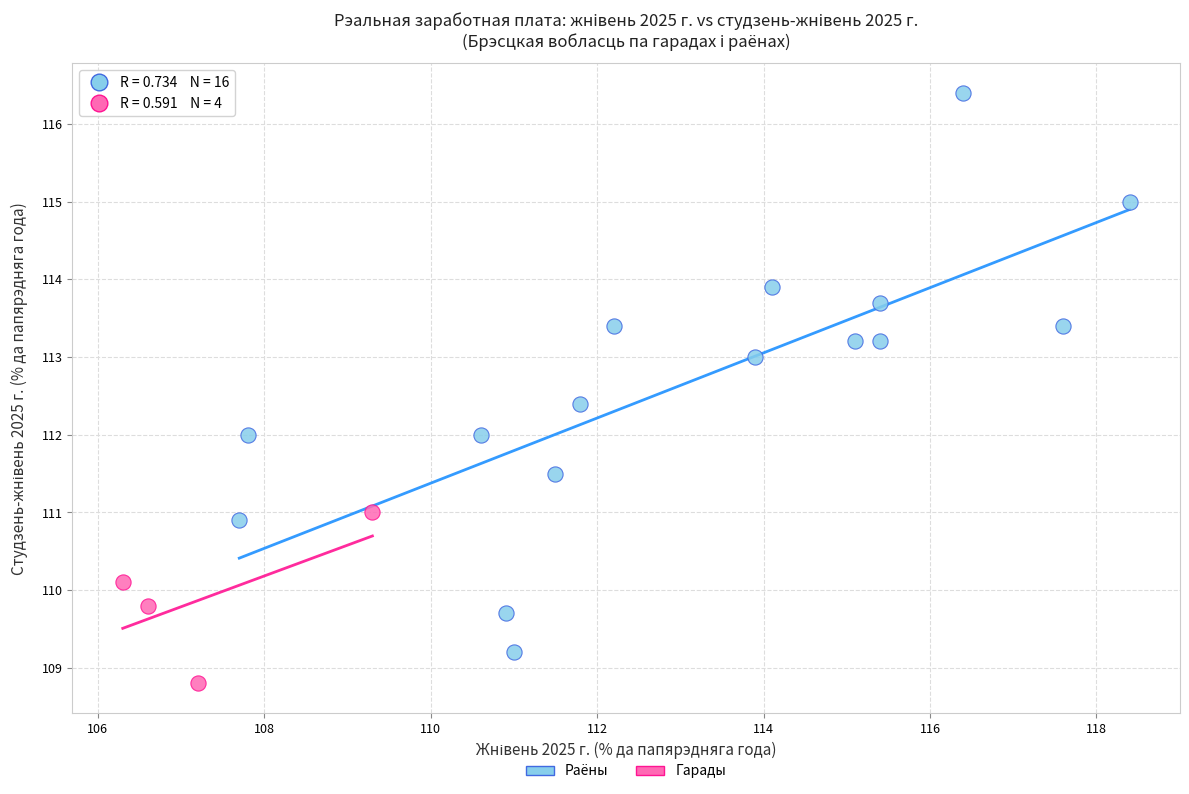

Which series reaches the maximum Y coordinate?

Раёны